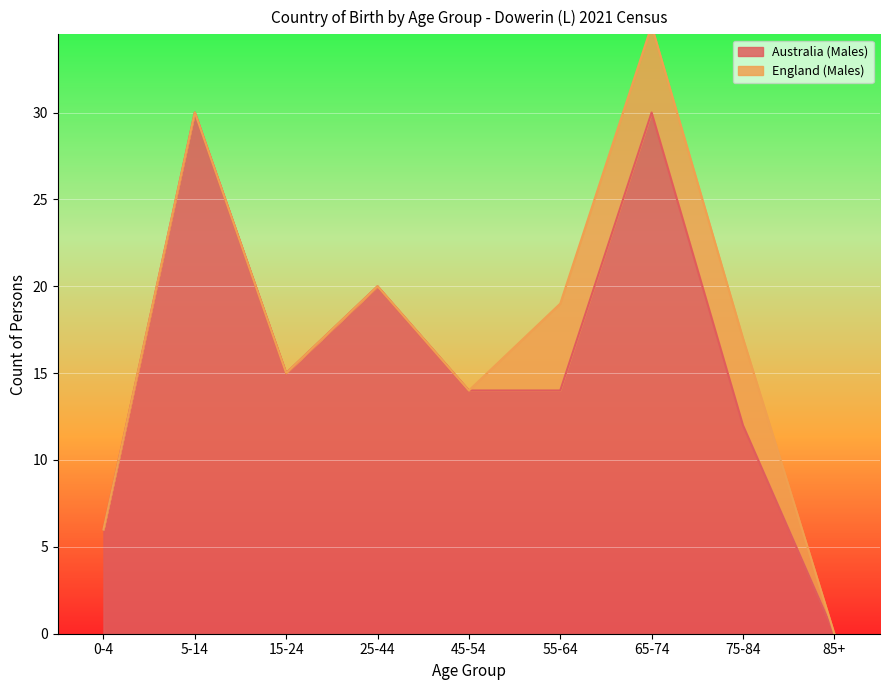

At which category is the sum across all series the highest?

65-74